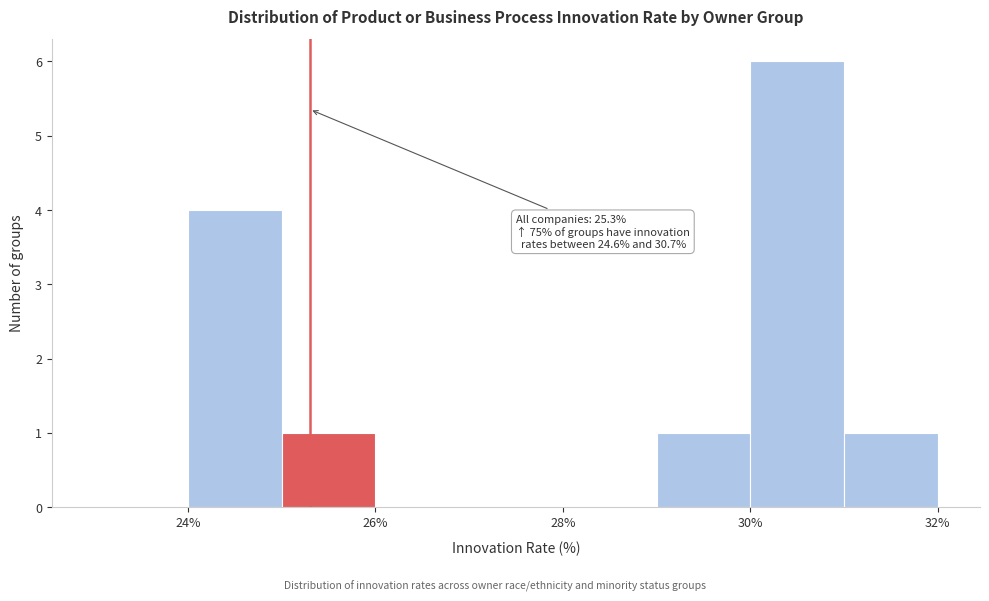

Which range on the x-axis has the tallest bar?

30 to 31